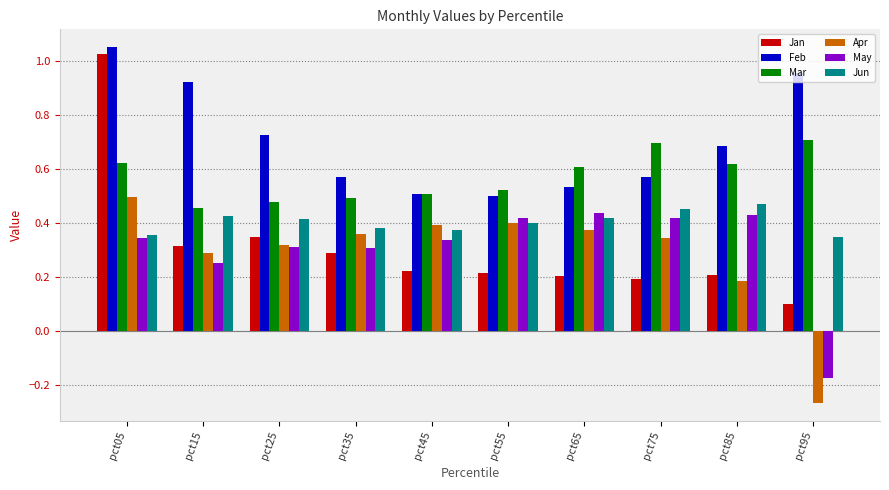

How many groups of bars are there?

10